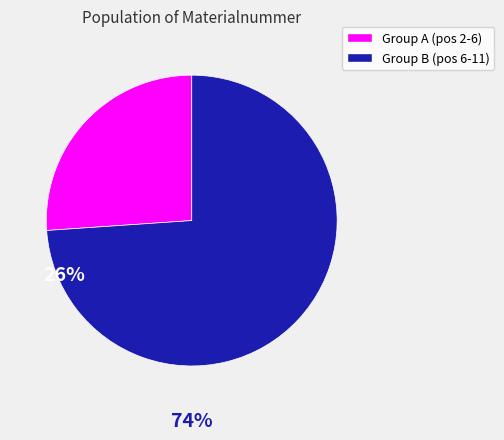

Is there a majority slice in this chart?

Yes